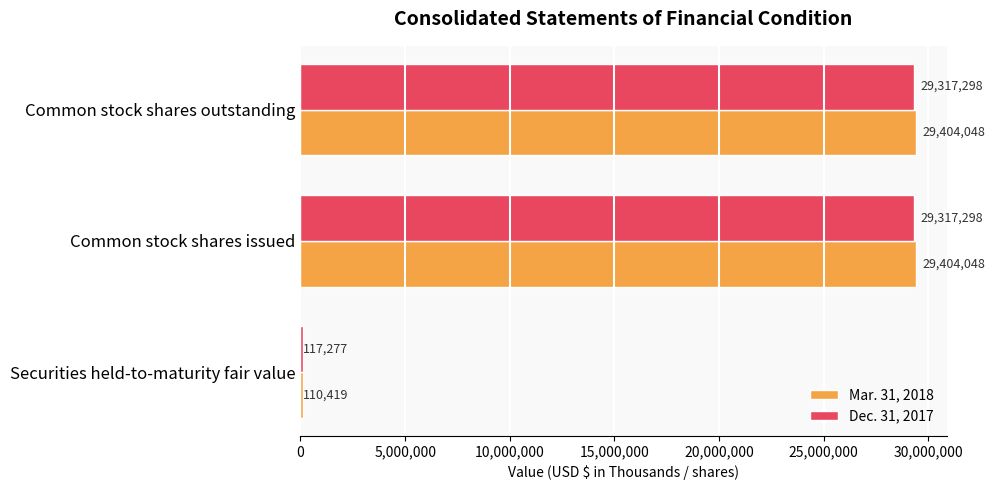

Is the value of Mar. 31, 2018 at Securities held-to-maturity fair value greater than the value of Dec. 31, 2017 at Securities held-to-maturity fair value?

No